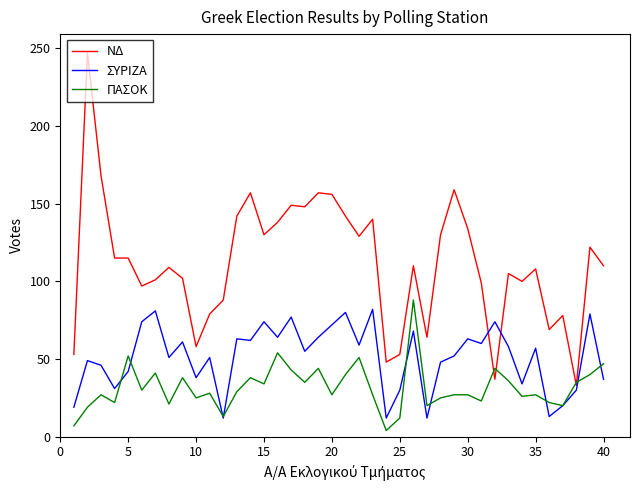

What is the highest value of the ΠΑΣΟΚ series?

88